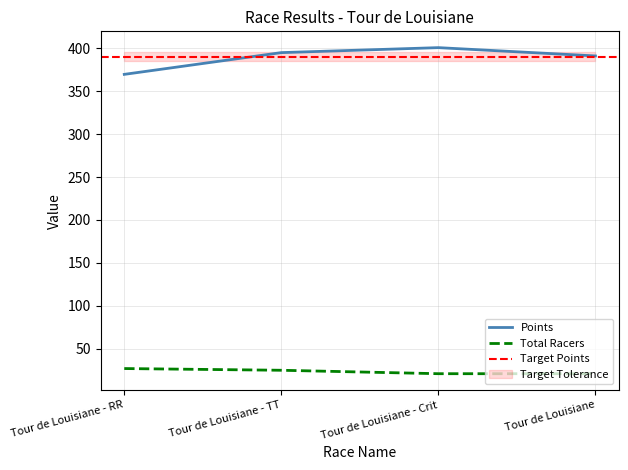

True or false: Total Racers and Points intersect in this chart.

False